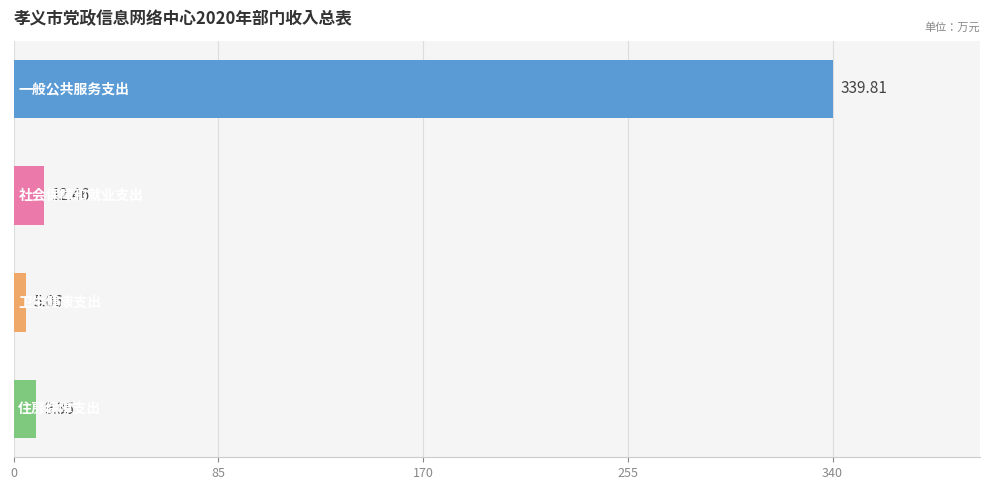

What is the average value?

91.7